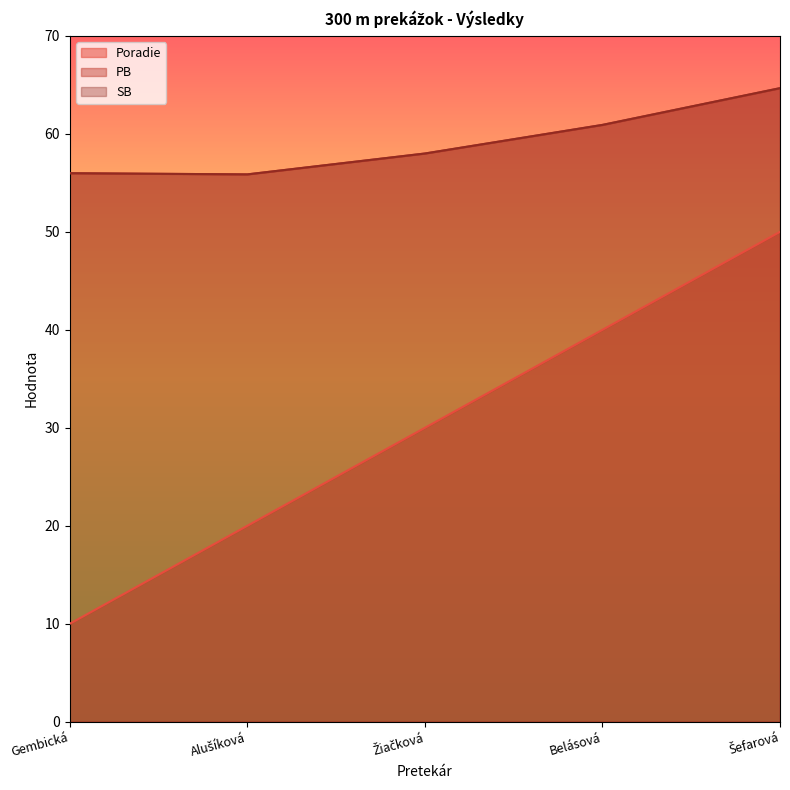

The value of SB at Žiačková is 58.0. True or false?

True